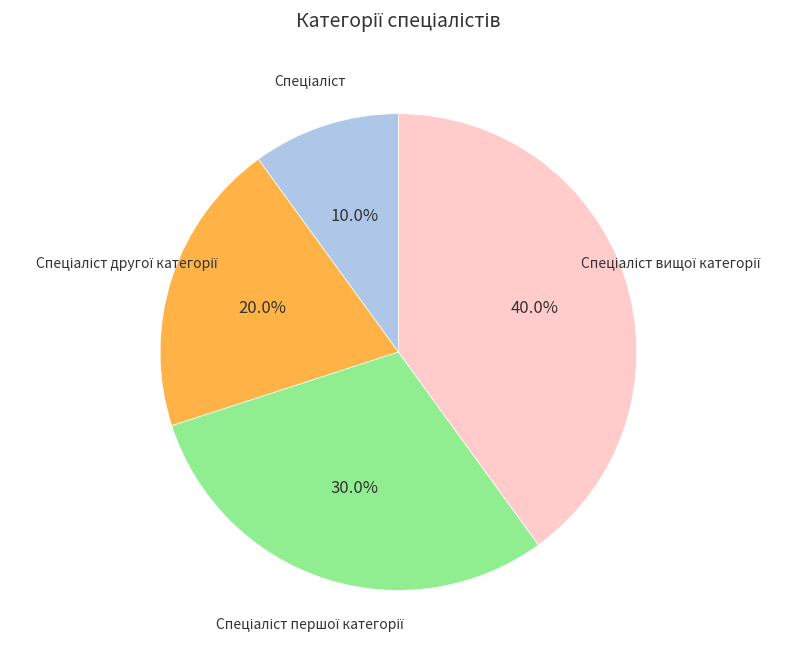

Does any single category account for the majority?

No